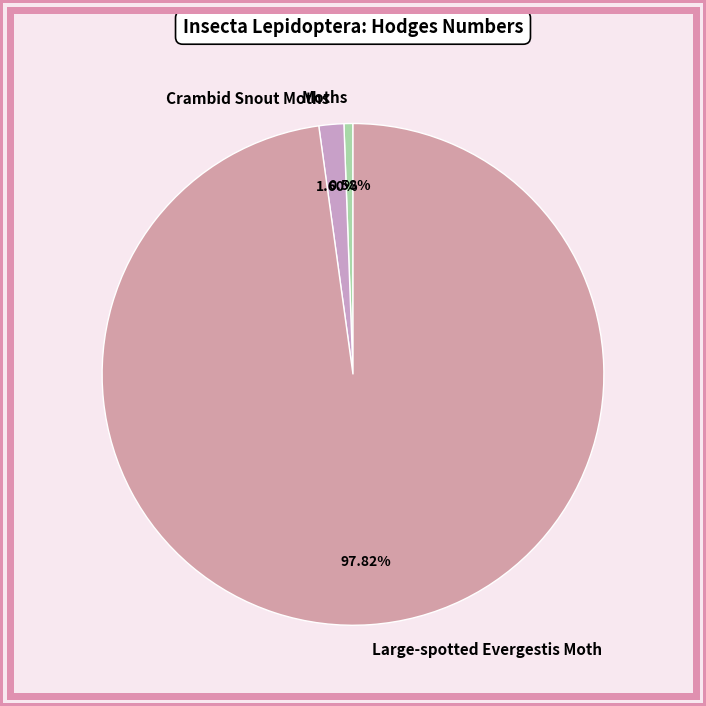

Which slice is the smallest?

Moths